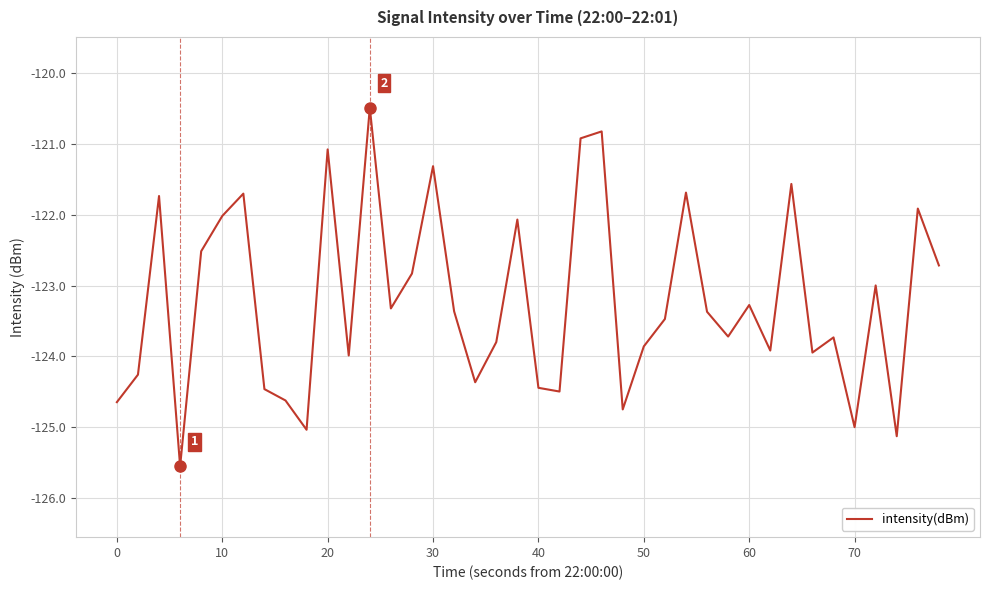

What is the difference between the maximum and minimum values?

5.1